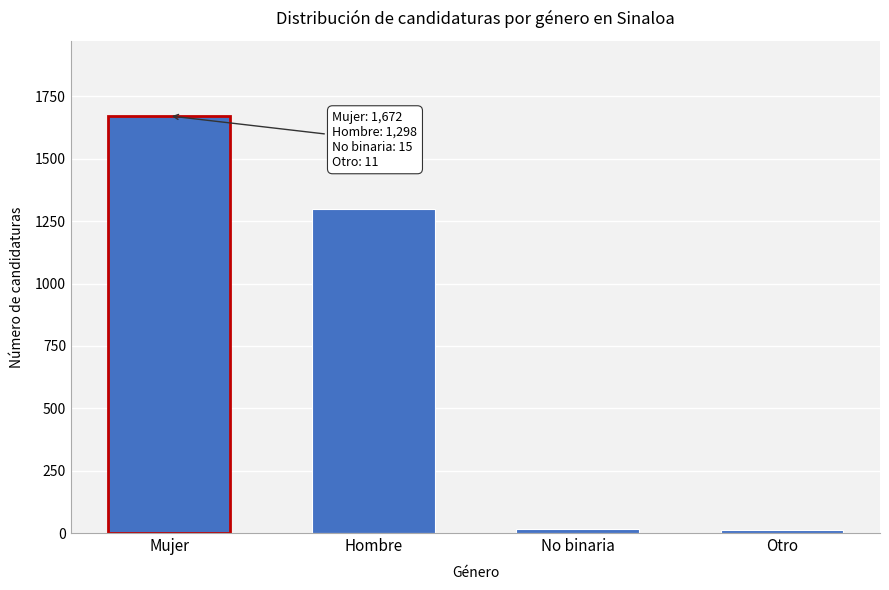

Where is the data nearest to the value 841?

Hombre